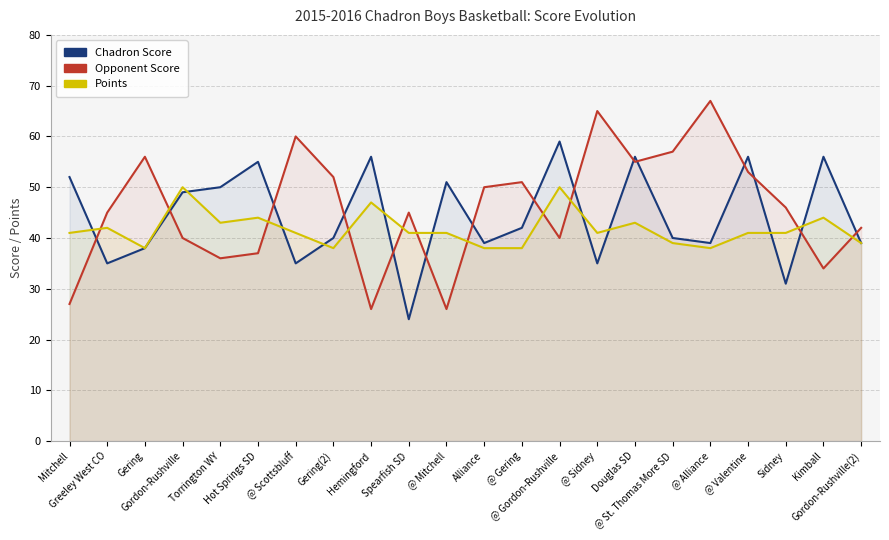

What is the value of the Points point at the 15th from the left?

41